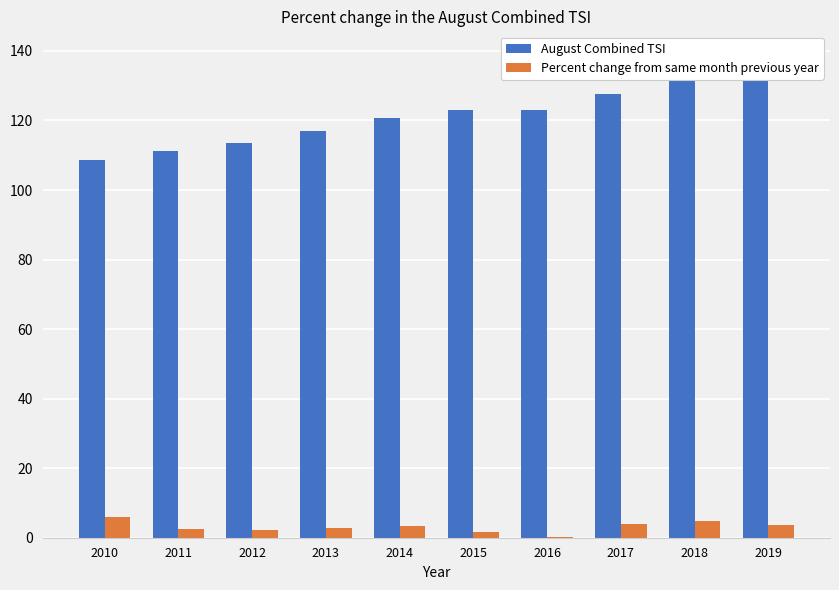

How many data points in Percent change from same month previous year are less than 3?

5